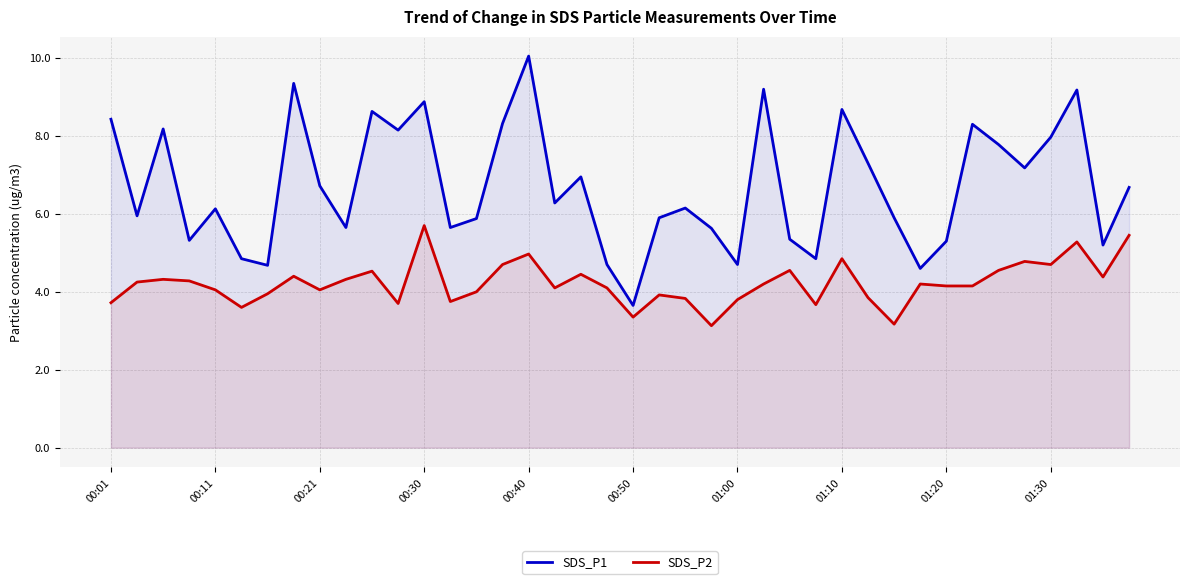

What are all the series names shown in the legend?

SDS_P1, SDS_P2